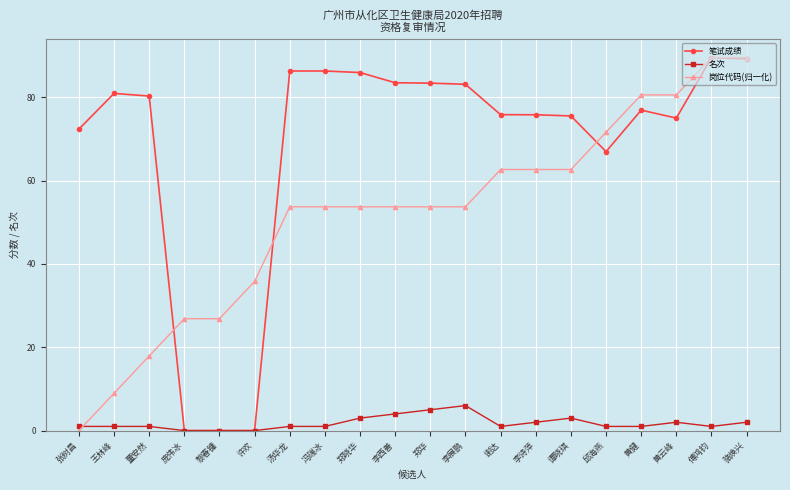

What is the average value of the 岗位代码(归一化) series?

51.9